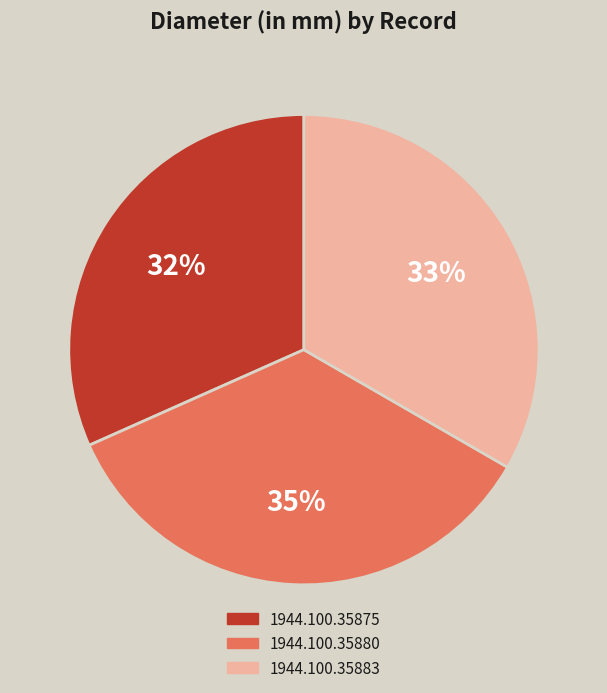

Is it true that 1944.100.35883 is 46% of the pie?

False